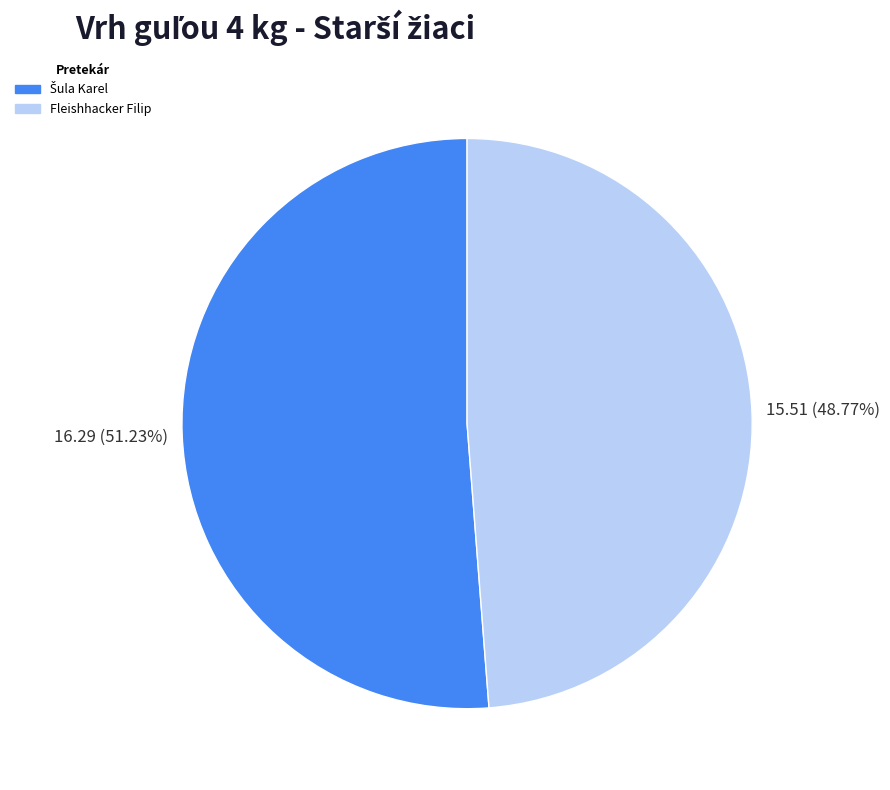

Is there any slice that represents more than half of the pie?

Yes